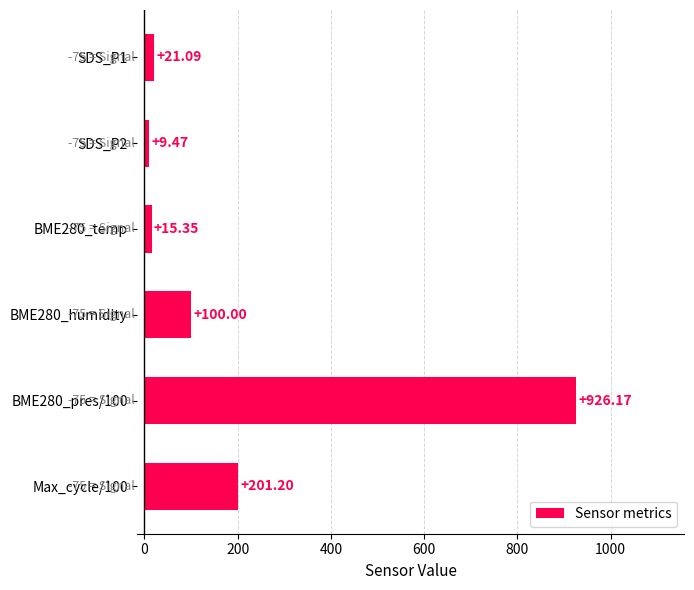

Rank the categories by value from lowest to highest.

SDS_P2, BME280_temp, SDS_P1, BME280_humidity, Max_cycle/100, BME280_pres/100